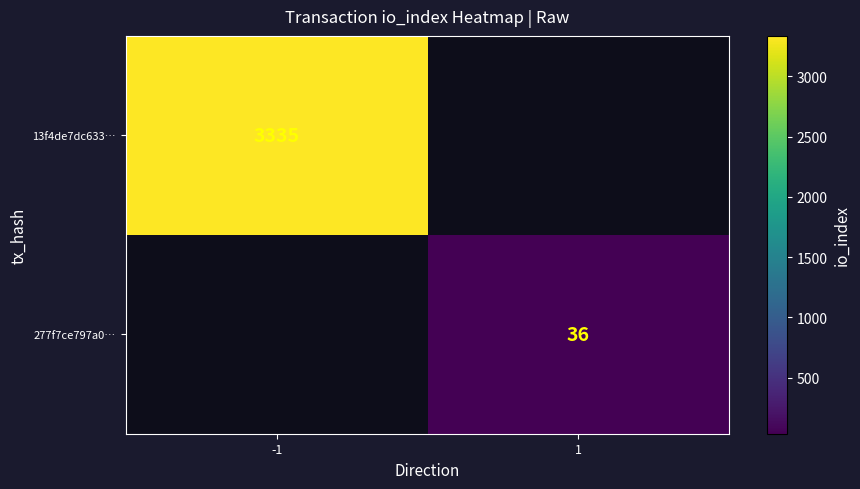

The value of 13f4de7dc633… at -1 is 1158. True or false?

False